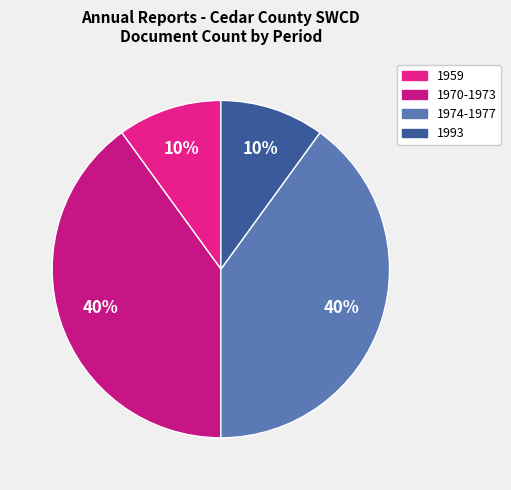

How many slices are in this pie chart?

4